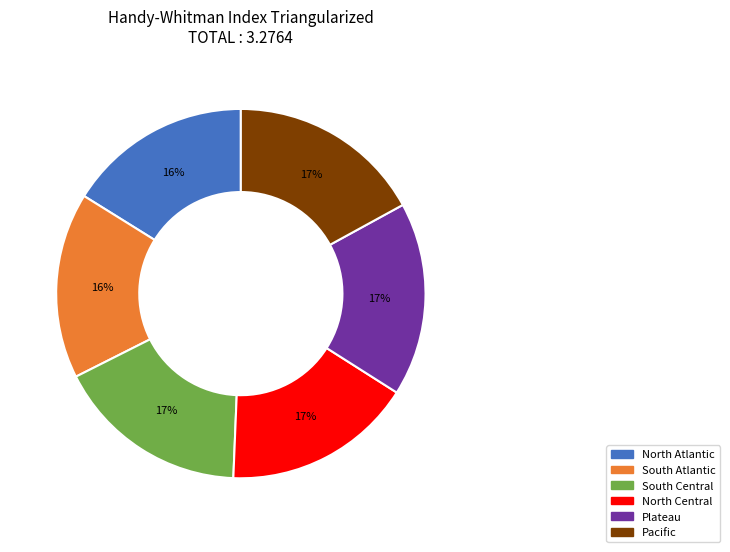

To the nearest percent, what is the combined percentage of Plateau and Pacific?

34%